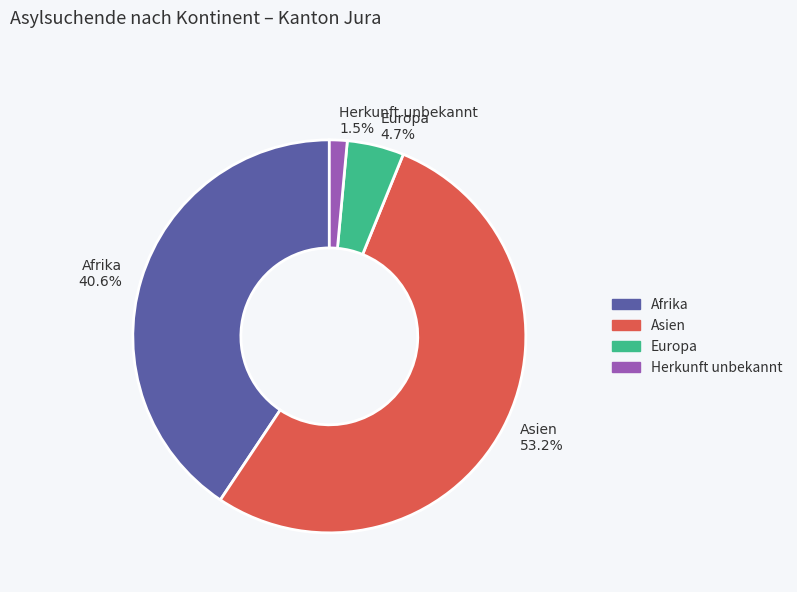

Is the sum of Afrika 40.6% and Herkunft unbekannt 1.5% greater than half?

No